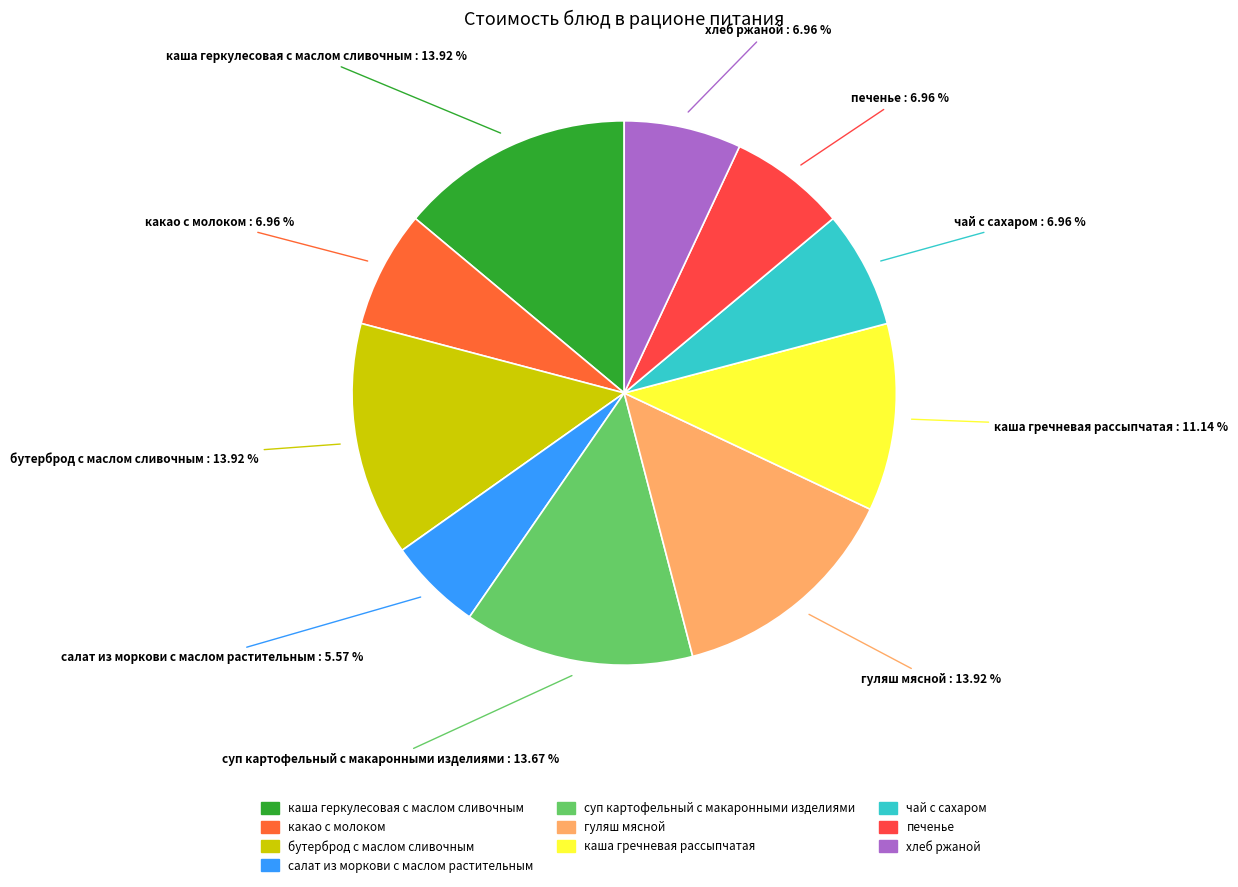

Count the number of slices in the pie.

10